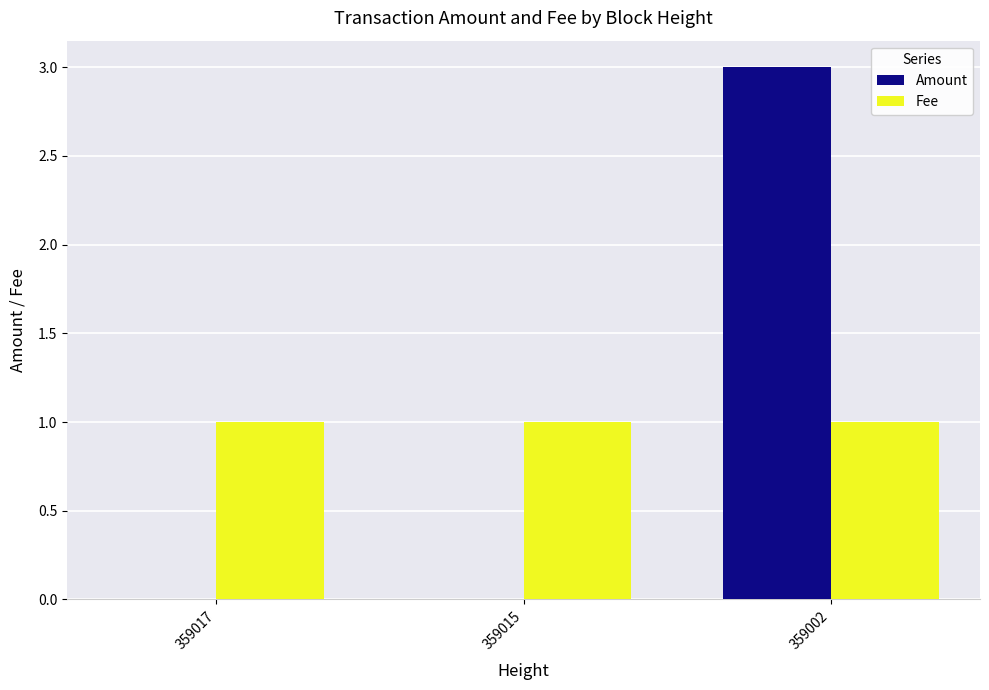

How many groups of bars are there?

3